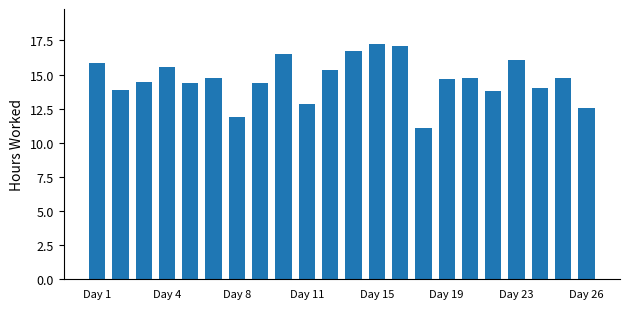

What is the sum of all values?

322.5